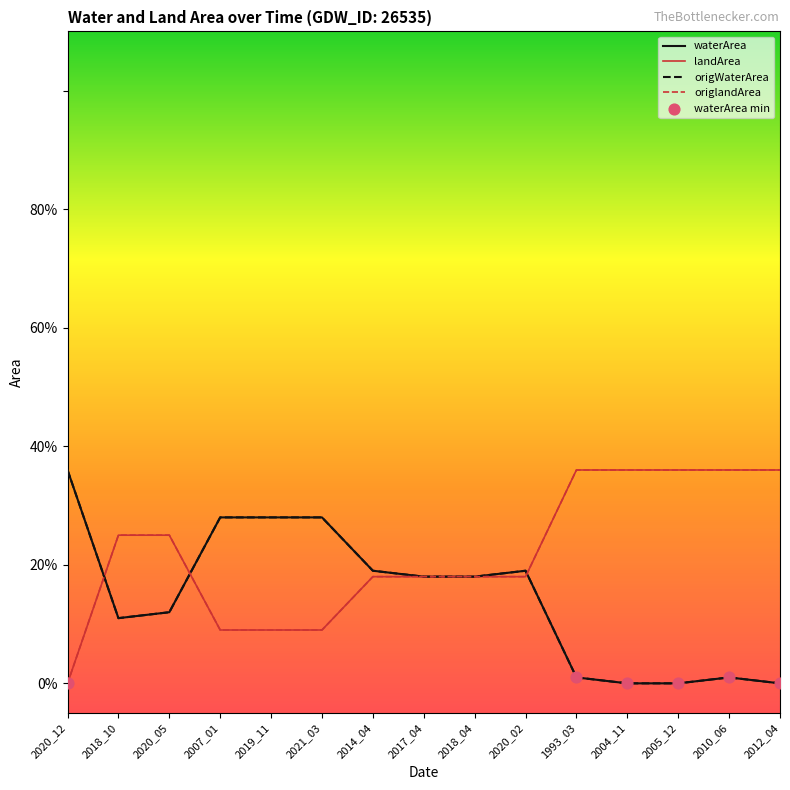

Which series has the largest total across all categories?

landArea